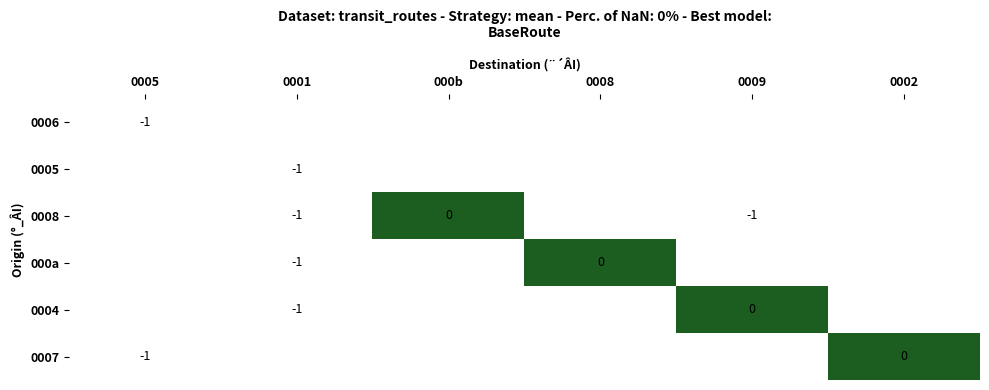

True or false: 0007 has a value of -1 at 0005.

True